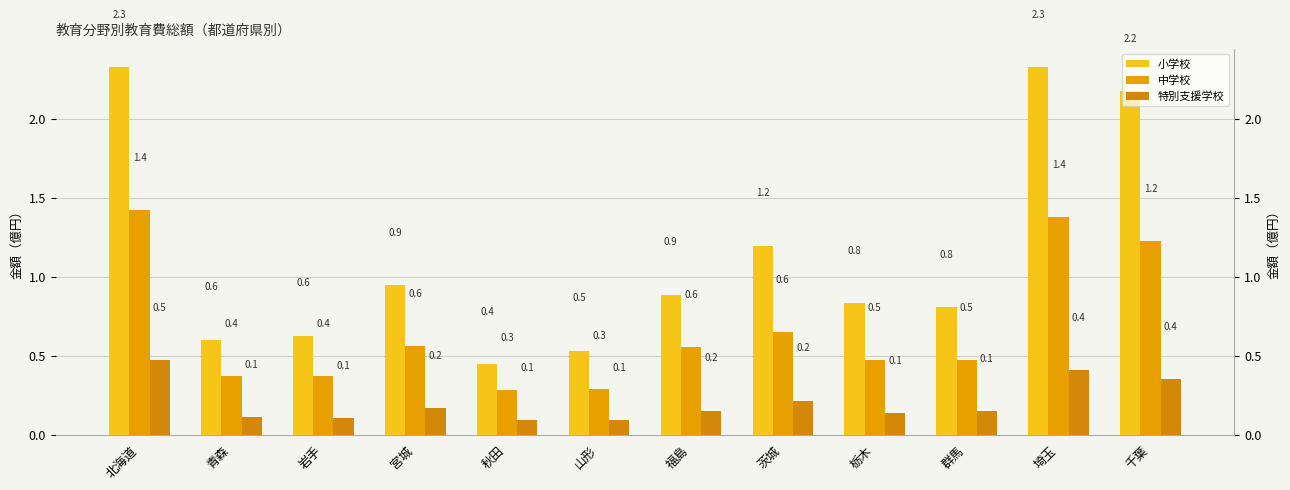

Rank the series by their average value, from lowest to highest.

特別支援学校, 中学校, 小学校